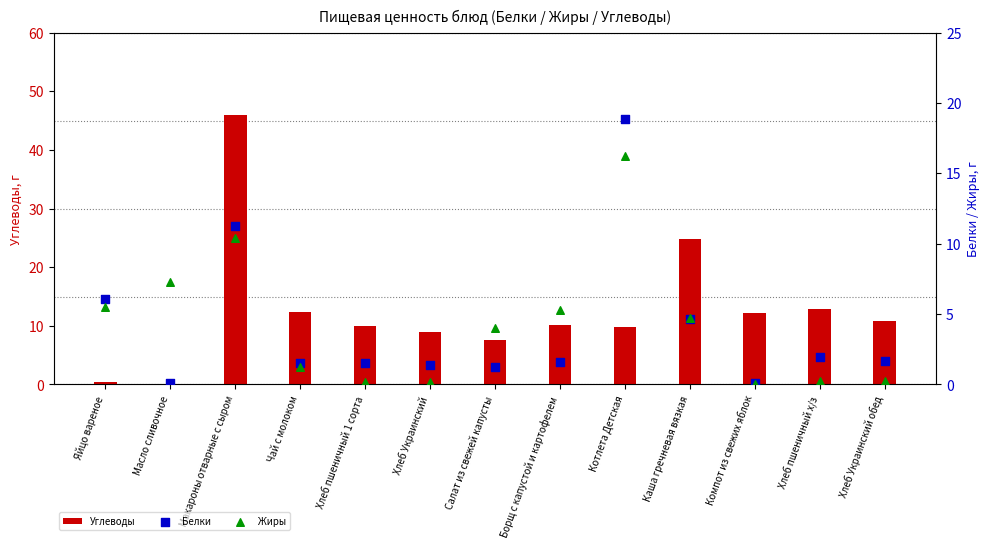

At how many categories does at least one series exceed 24?

2